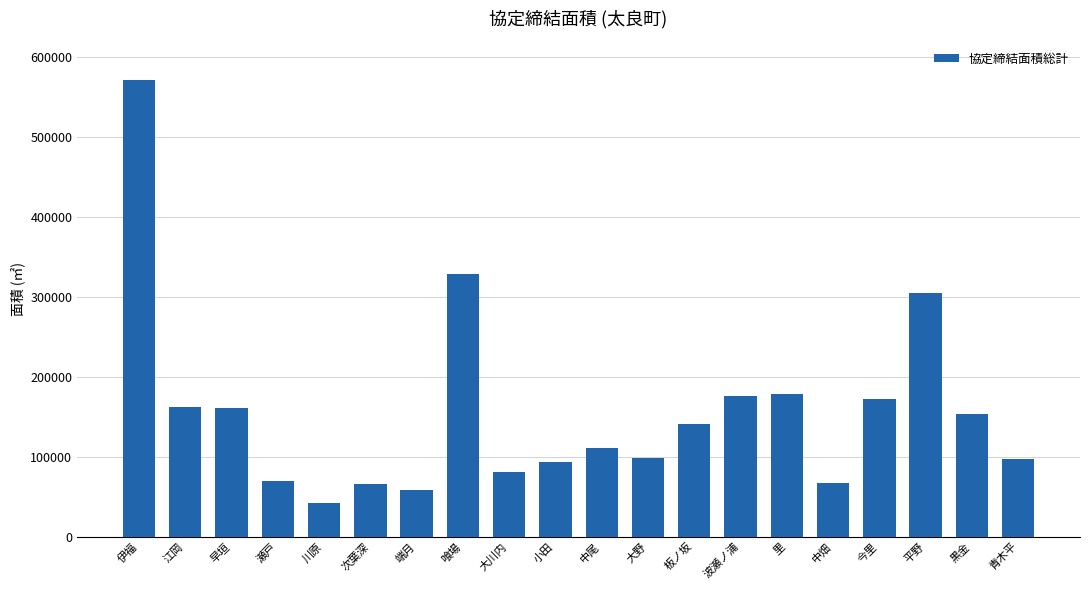

What is the label of the 17th bar from the right?

瀬戸